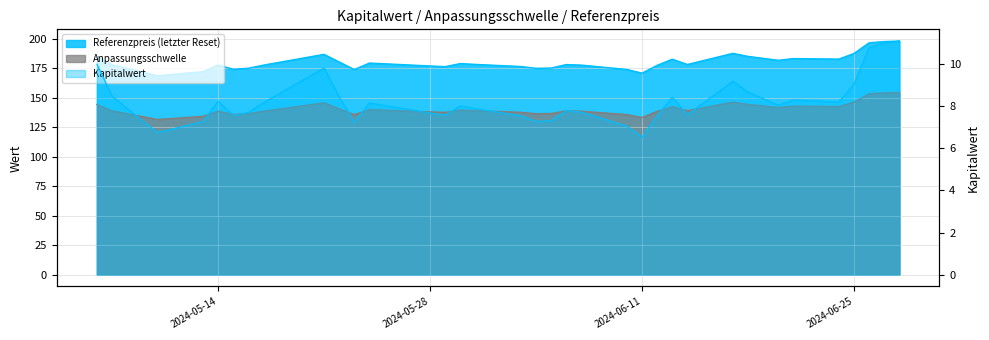

What is the average value of the Referenzpreis (letzter Reset) series?

179.8